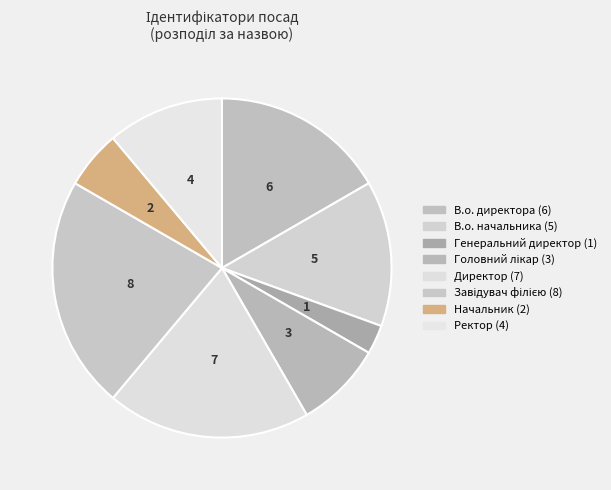

Which category has the biggest portion of the pie?

Завідувач філією